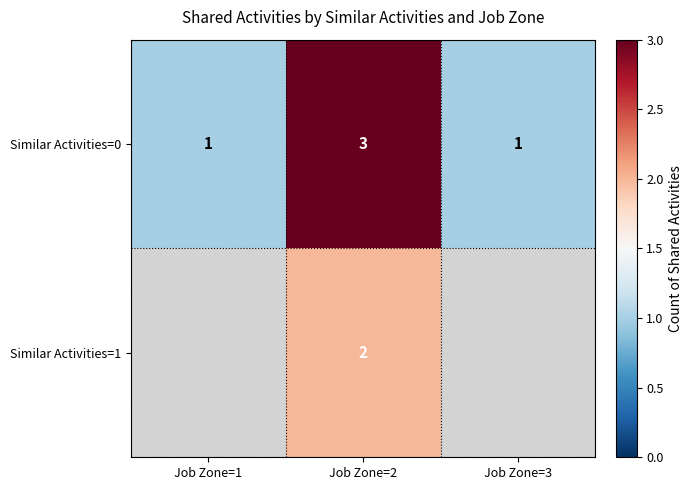

How many data points does each series have?

3